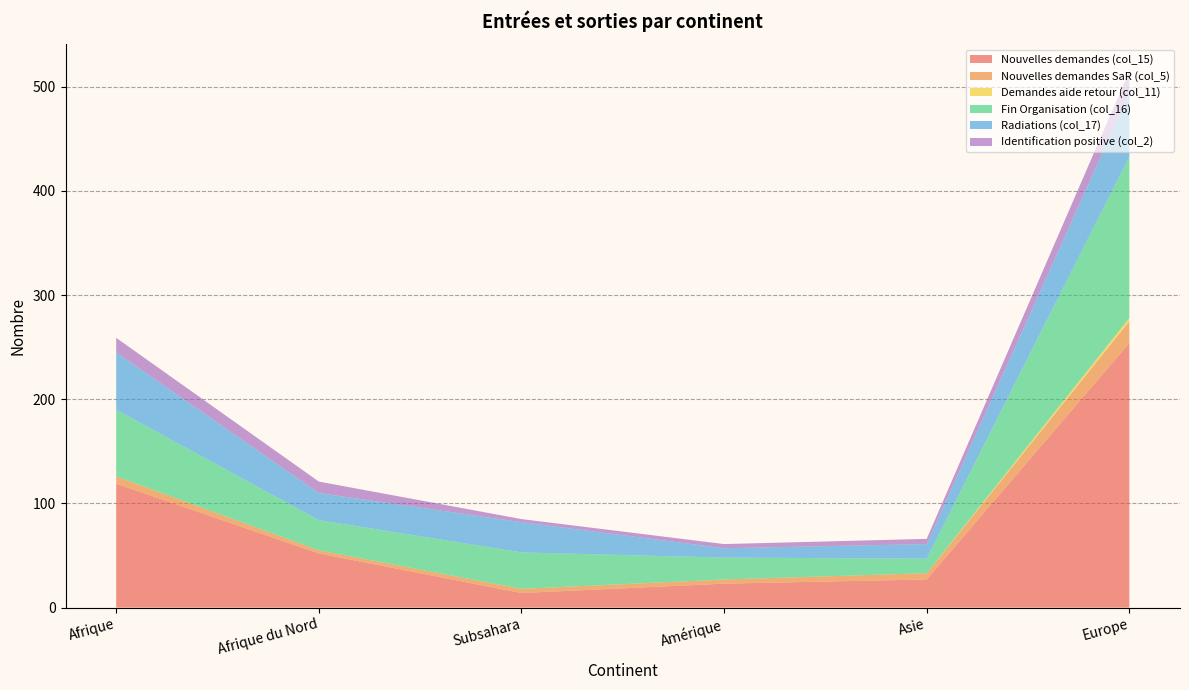

Reading right to left, extract all data points from this chart.

Nouvelles demandes (col_15): Europe=254	Asie=27	Amérique=23	Subsahara=14	Afrique du Nord=52	Afrique=119
Nouvelles demandes SaR (col_5): Europe=21	Asie=6	Amérique=4	Subsahara=4	Afrique du Nord=3	Afrique=7
Demandes aide retour (col_11): Europe=3	Asie=0	Amérique=0	Subsahara=0	Afrique du Nord=0	Afrique=0
Fin Organisation (col_16): Europe=155	Asie=14	Amérique=21	Subsahara=35	Afrique du Nord=29	Afrique=64
Radiations (col_17): Europe=61	Asie=14	Amérique=9	Subsahara=29	Afrique du Nord=26	Afrique=55
Identification positive (col_2): Europe=21	Asie=5	Amérique=4	Subsahara=3	Afrique du Nord=11	Afrique=14